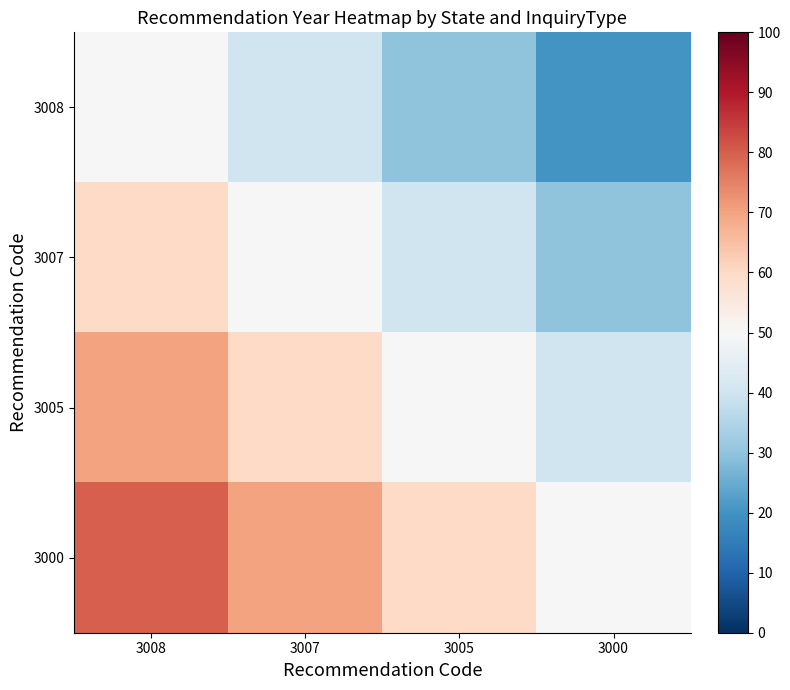

List the series in order of their peak value, lowest first.

3008, 3007, 3005, 3000